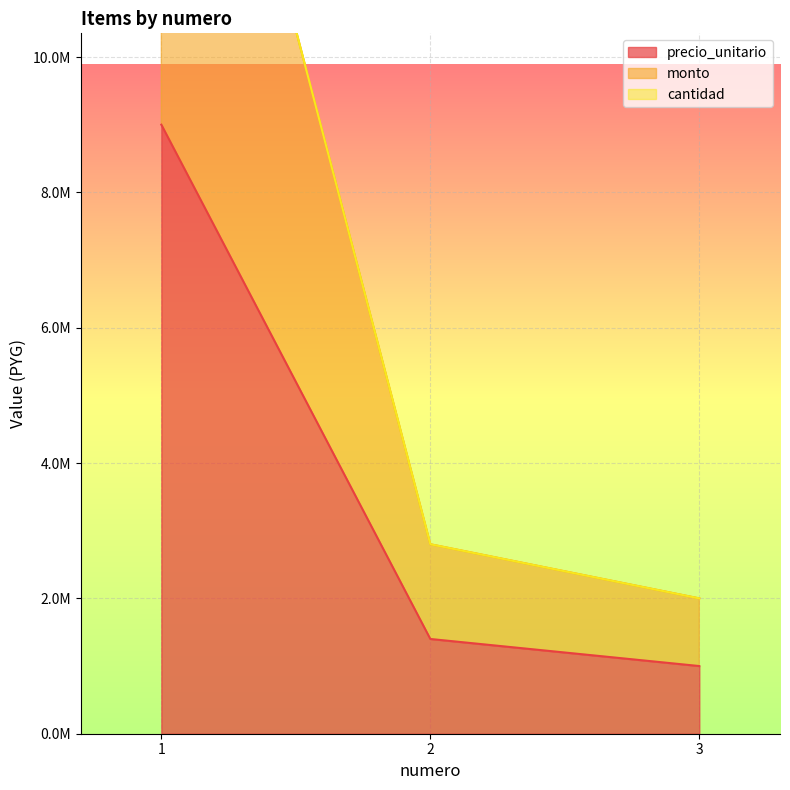

Does the chart display data point markers on the line(s)?

No